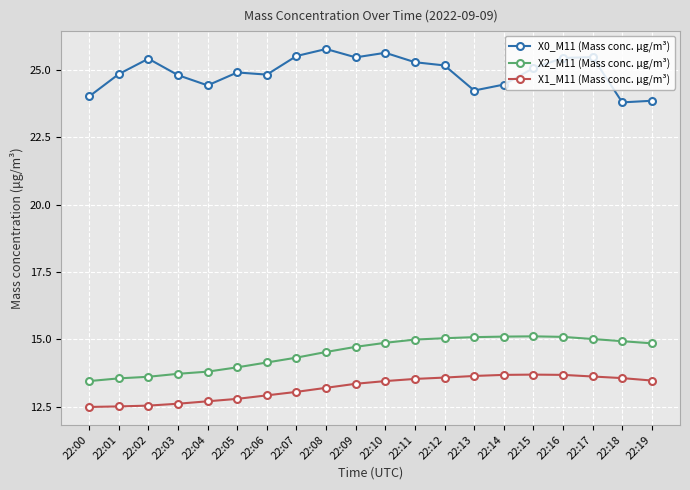

Which series changed the most between 22:00 and 22:11?

X2_M11 (Mass conc. μg/m³)